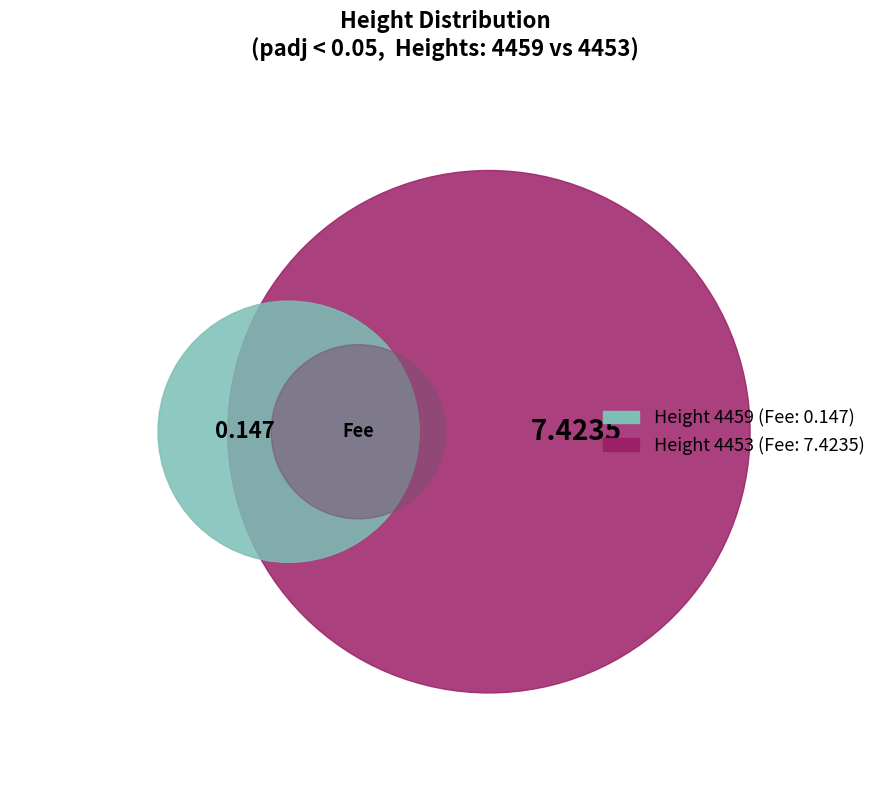

Count the number of slices in the pie.

2